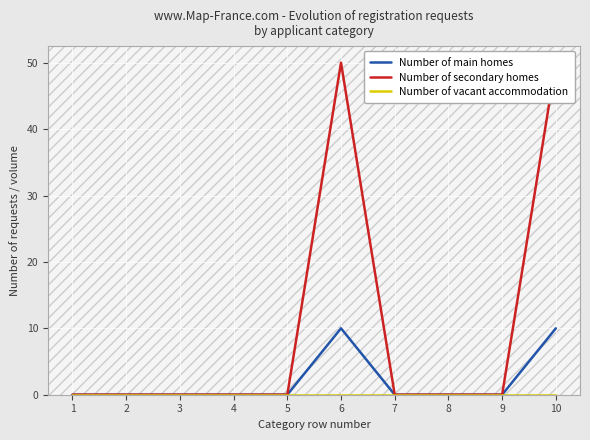

How many categories are shown in the chart?

10